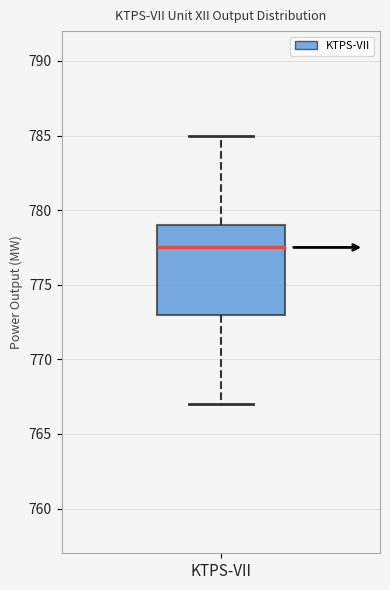

Where does the upper whisker of the box for KTPS-VII end on the y-axis? The values are not printed on the chart, so give them approximately, as read against the axis.

785.0